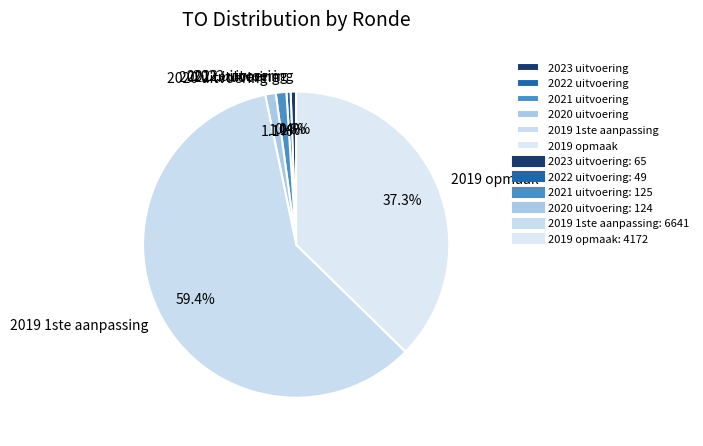

Between 2022 uitvoering and 2019 1ste aanpassing, which is larger?

2019 1ste aanpassing